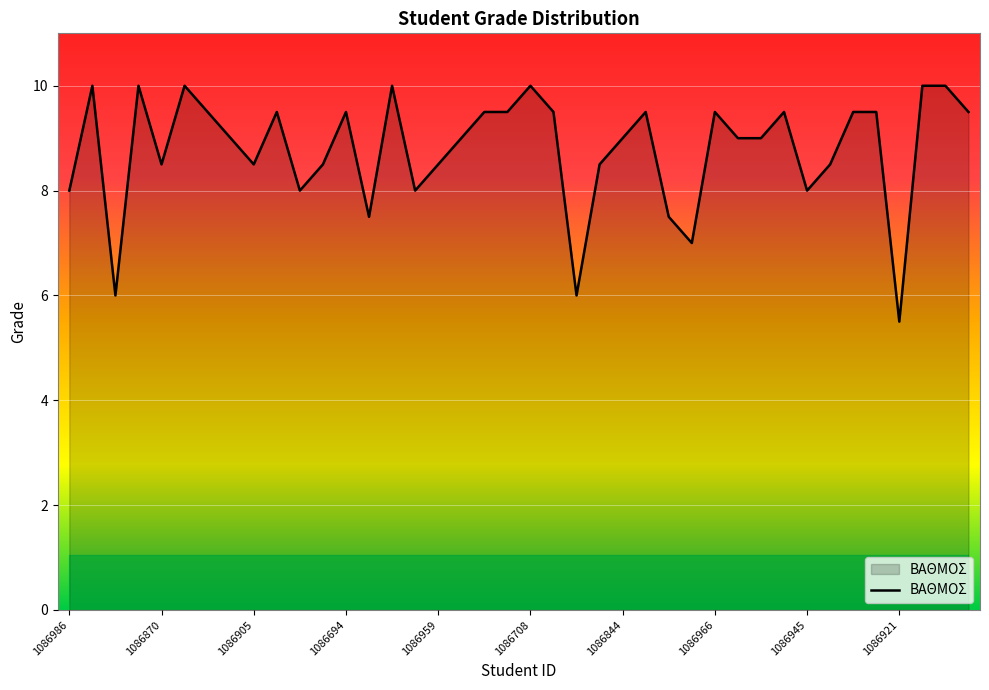

What is the minimum value shown in the chart?

5.5